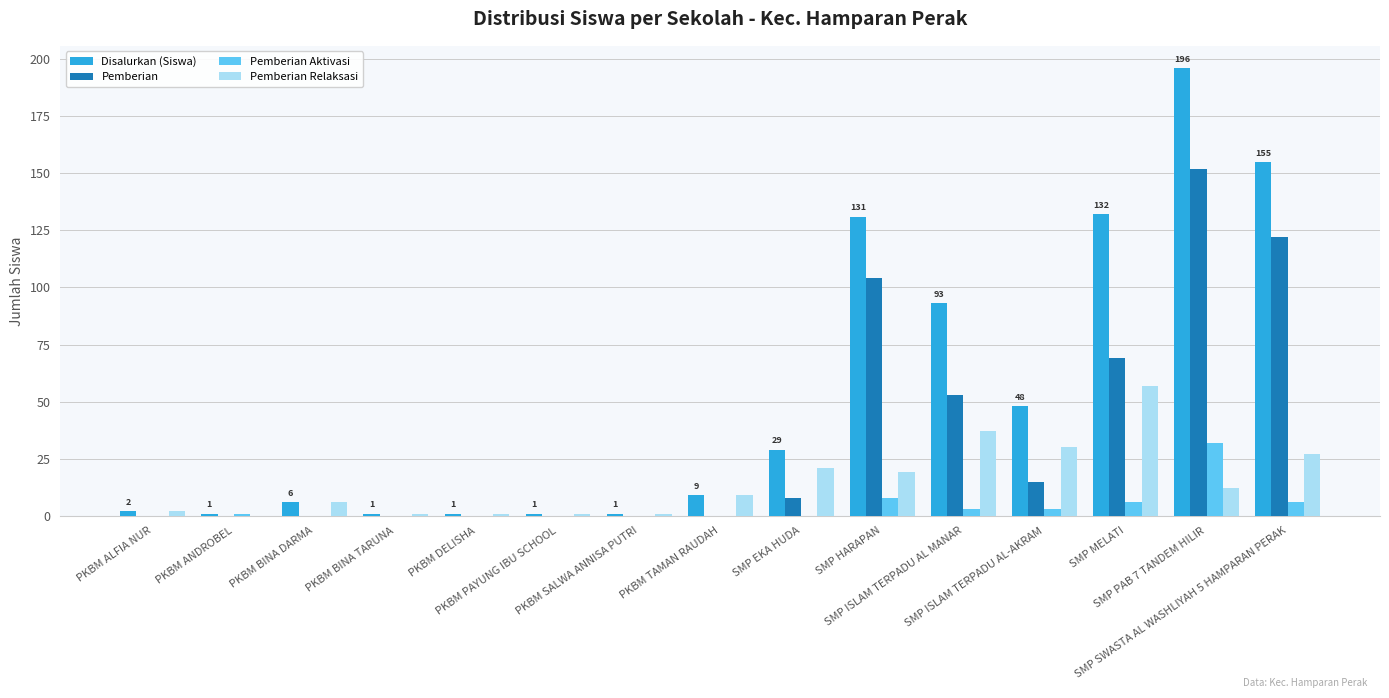

Which series has the largest total across all categories?

Disalurkan (Siswa)